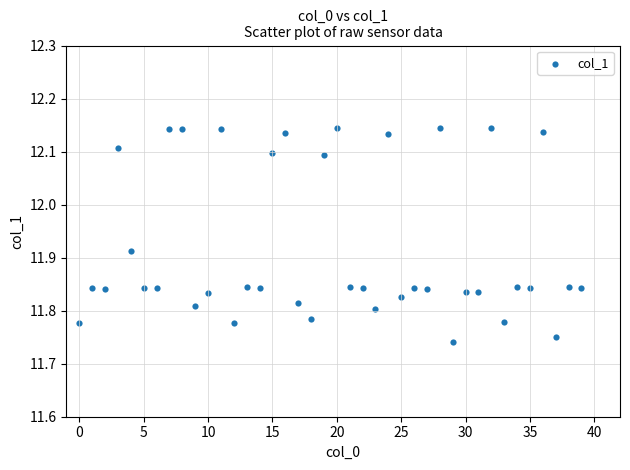

What is the range of Y values (max minus min)?

0.4